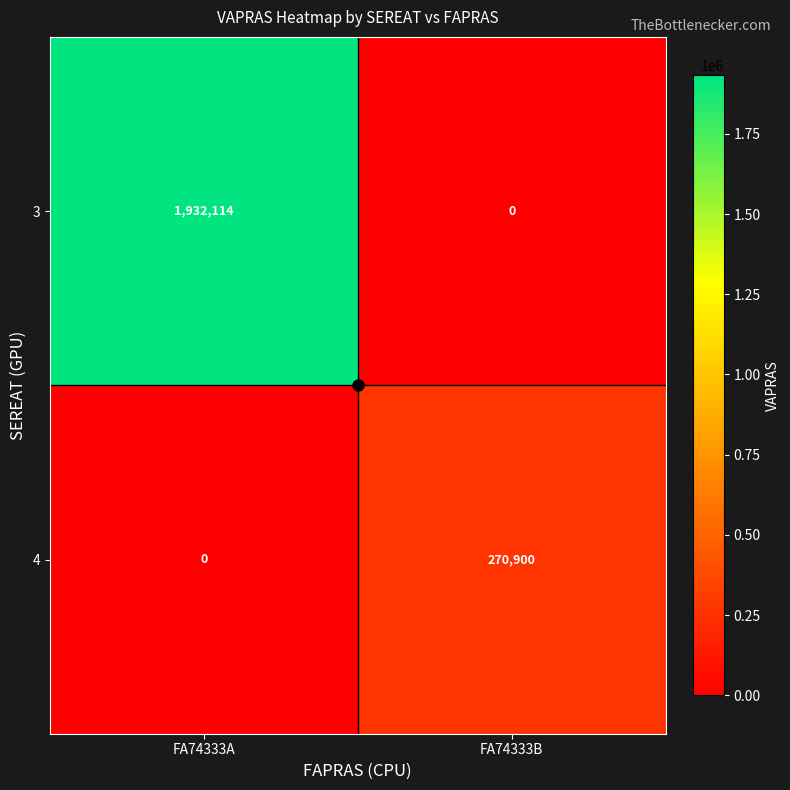

What value does the 4 series have at FA74333B, to the nearest 10?

270900